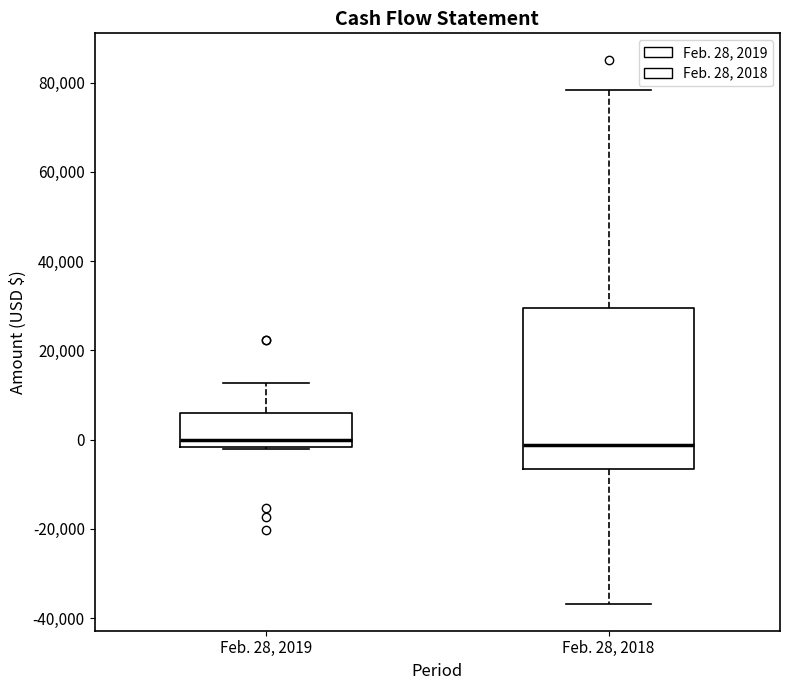

Comparing the boxes themselves (not the whiskers), which one is the tallest?

Feb. 28, 2018